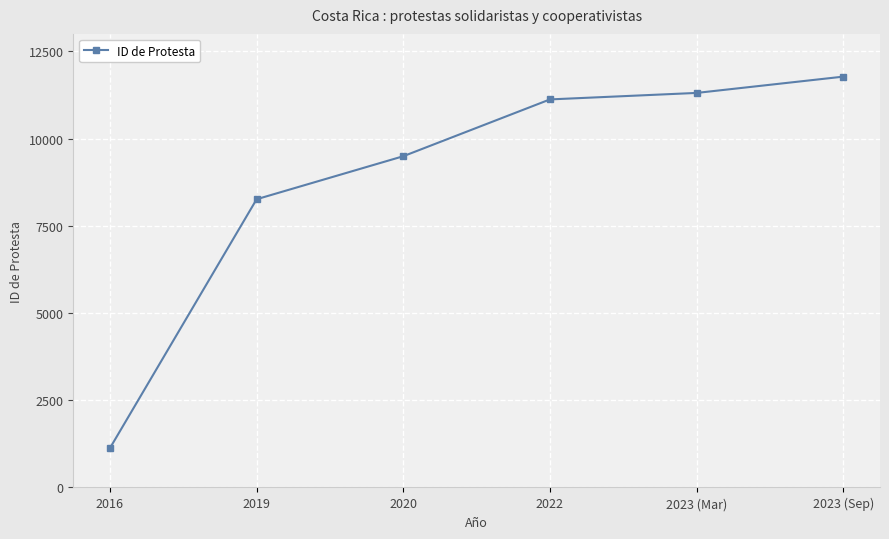

True or false: there are more than 0 points higher than both neighbors.

False